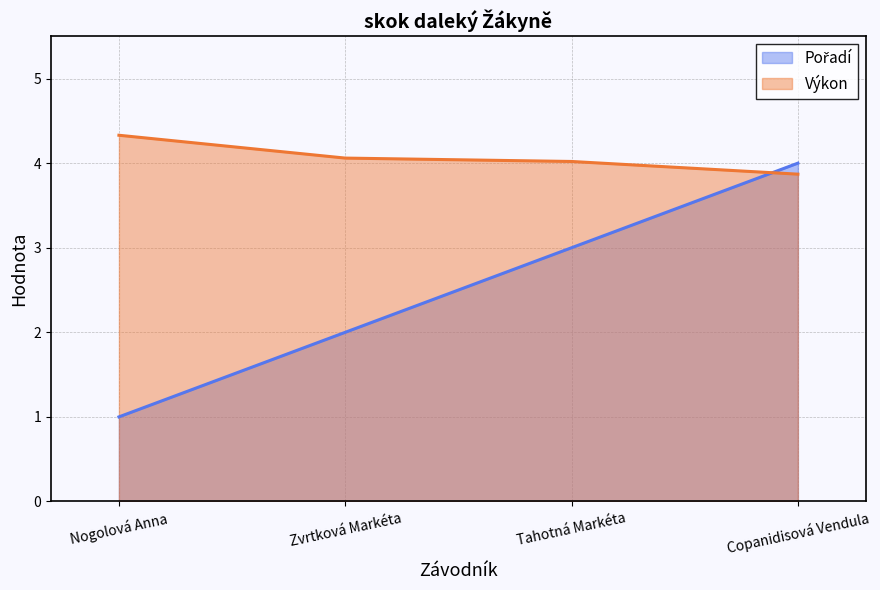

What is the smallest value displayed?

1.0